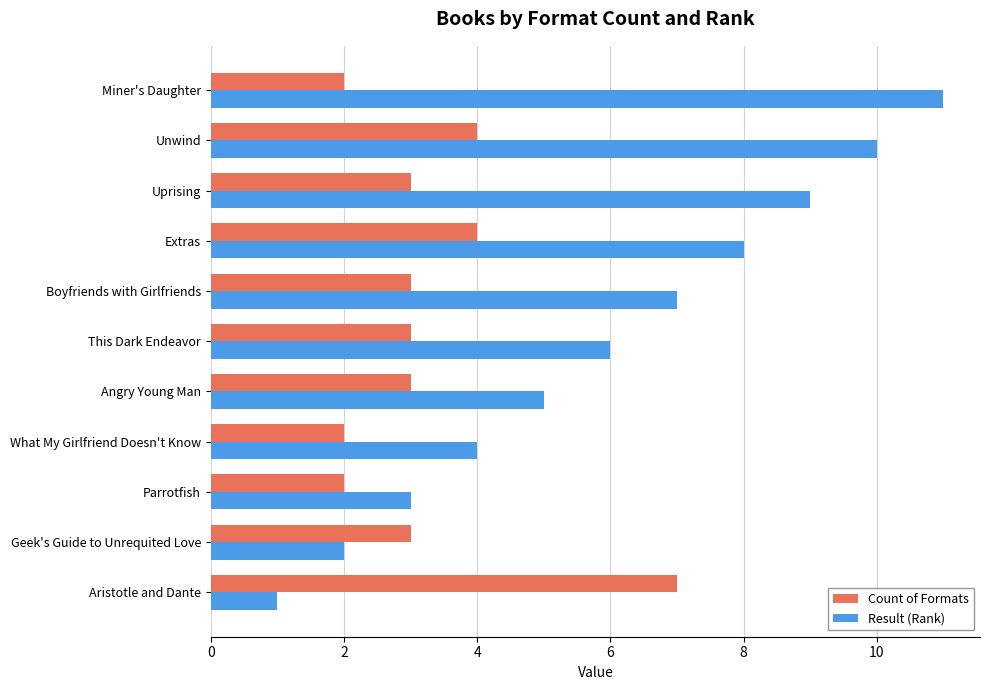

What is the difference between the maximum and minimum values in the Count of Formats series?

5